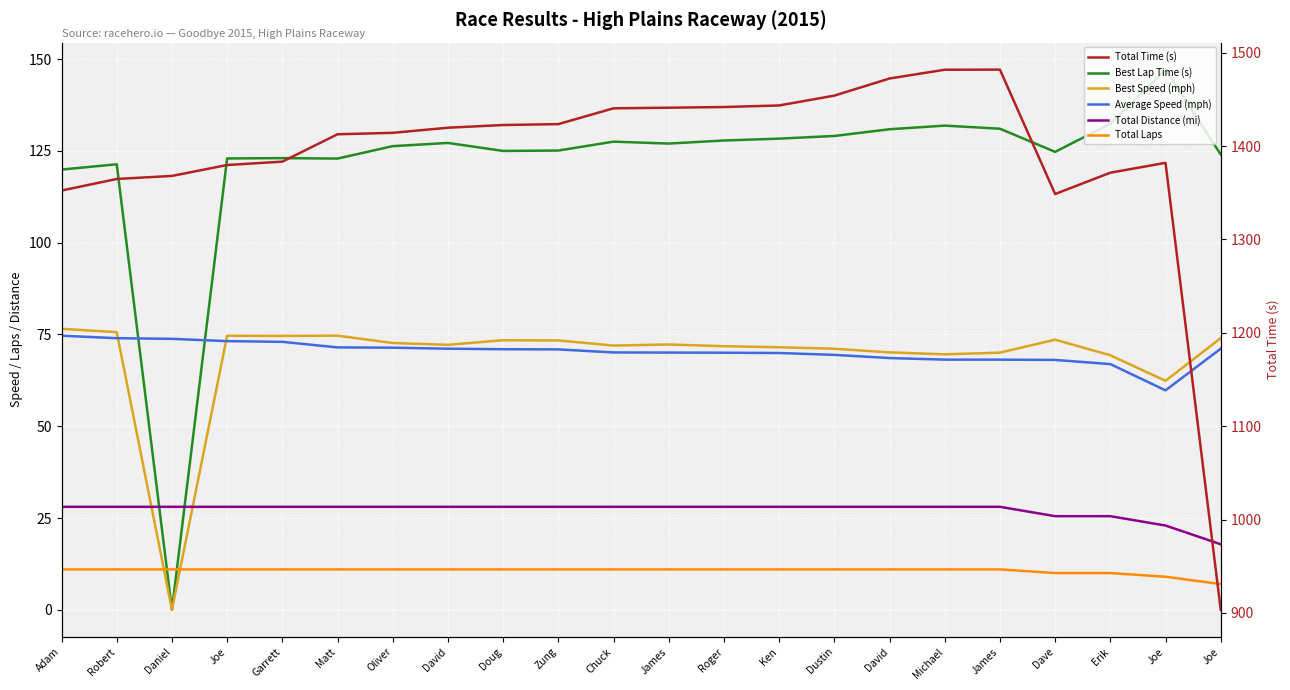

Which label corresponds to the smallest value in the chart?

Daniel